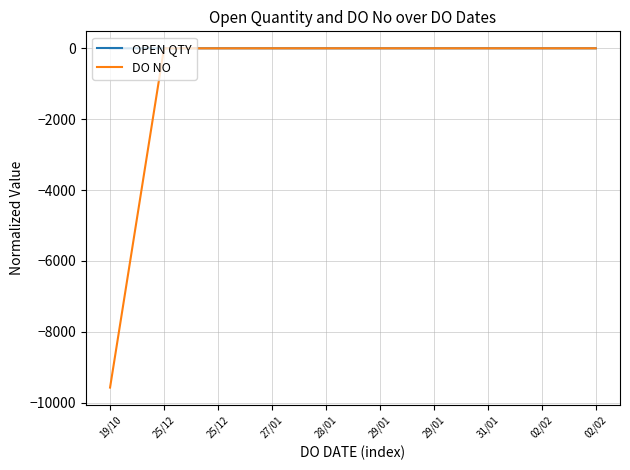

Does the chart display data point markers on the line(s)?

No